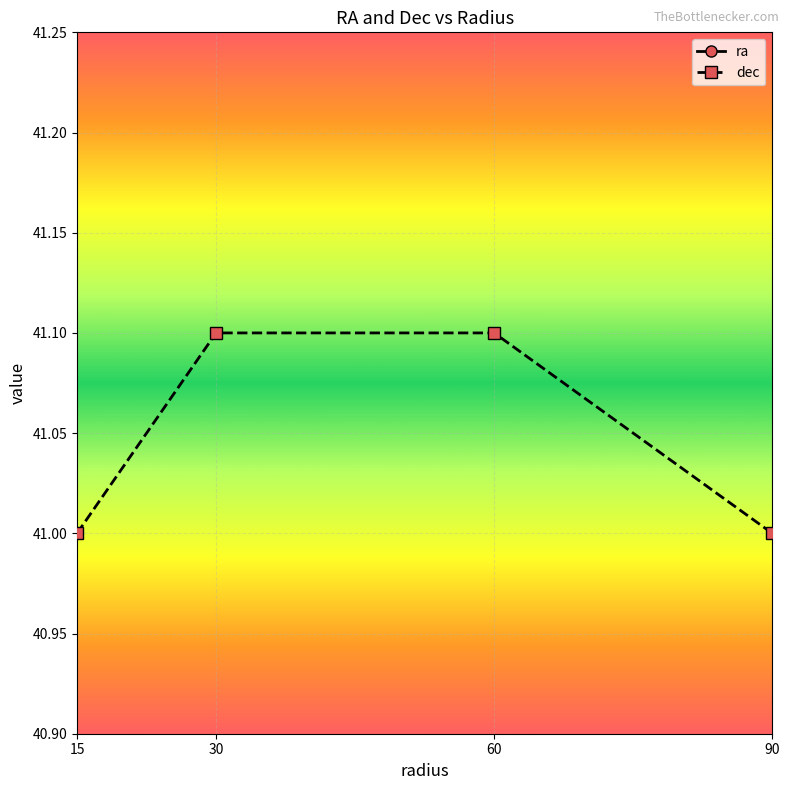

List the labels in order of ra value, smallest first.

15, 30, 60, 90